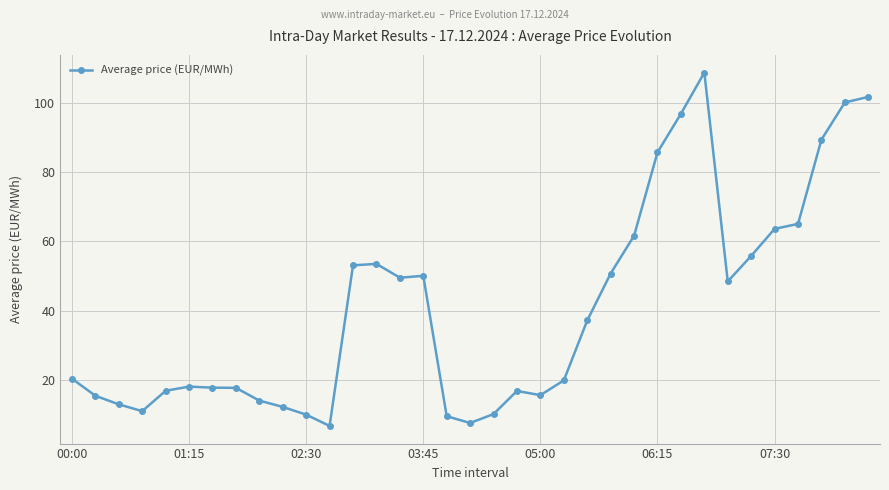

Does the chart display data point markers on the line(s)?

Yes